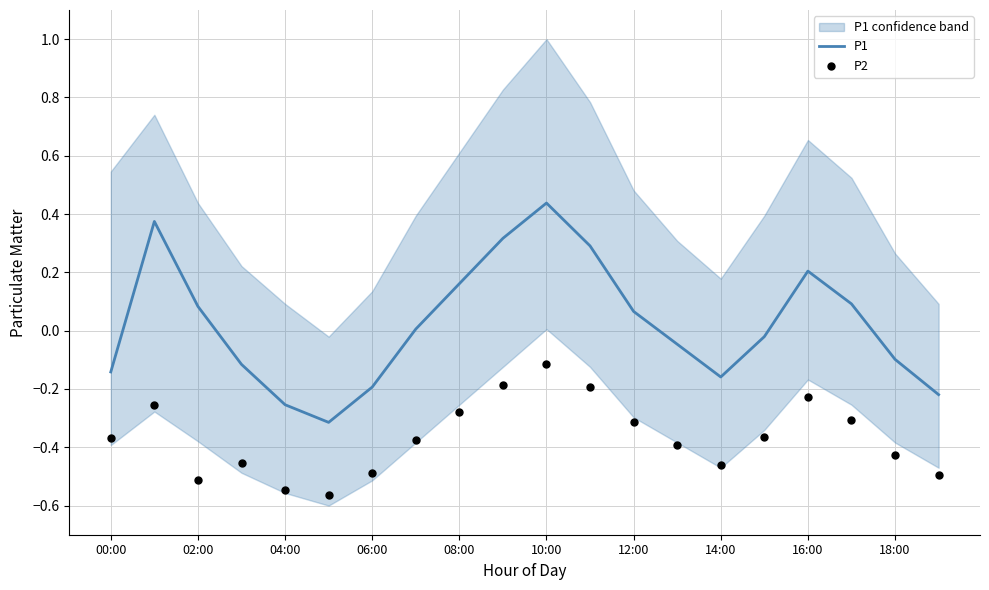

What are all the series names shown in the legend?

P1, P2